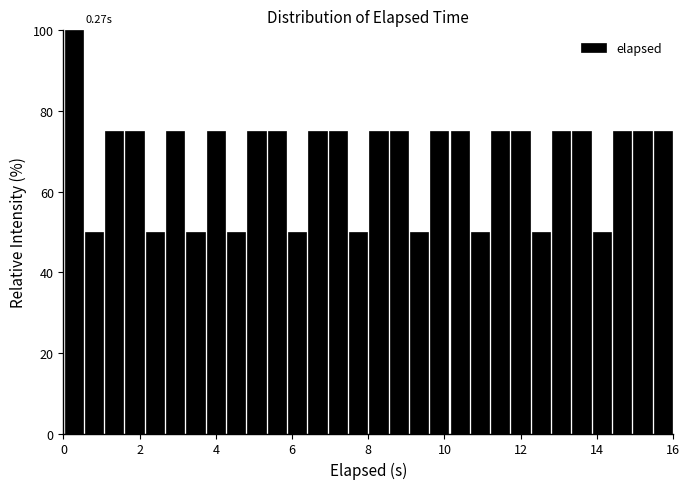

Read against the x-axis, roughly where is the centre of the tallest bar?

0.2